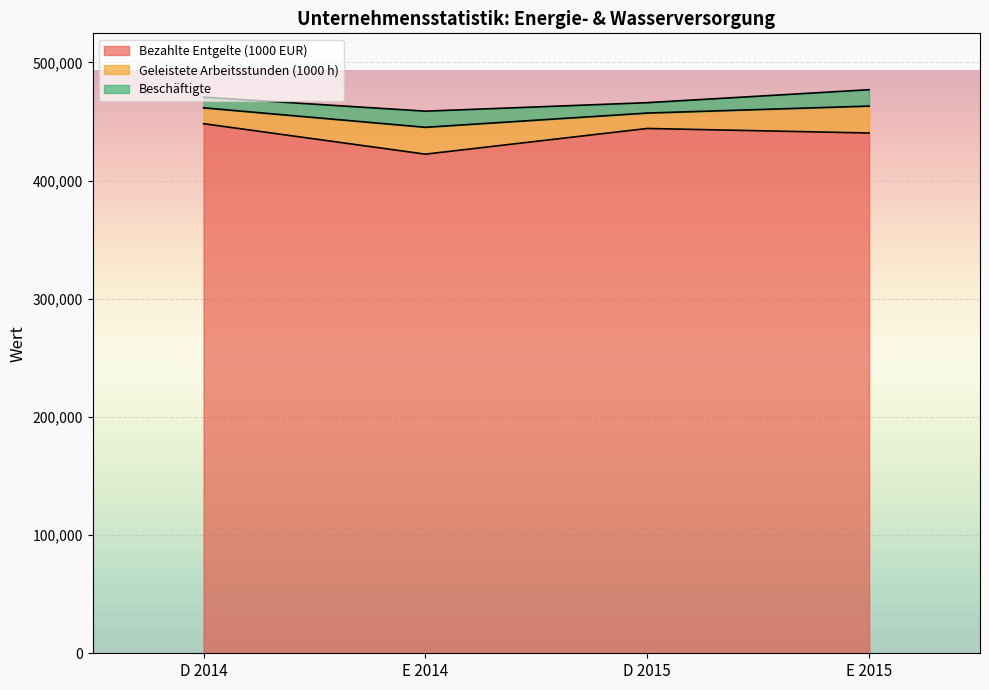

True or false: Bezahlte Entgelte (1000 EUR) has more than 2 points higher than both neighbors.

False